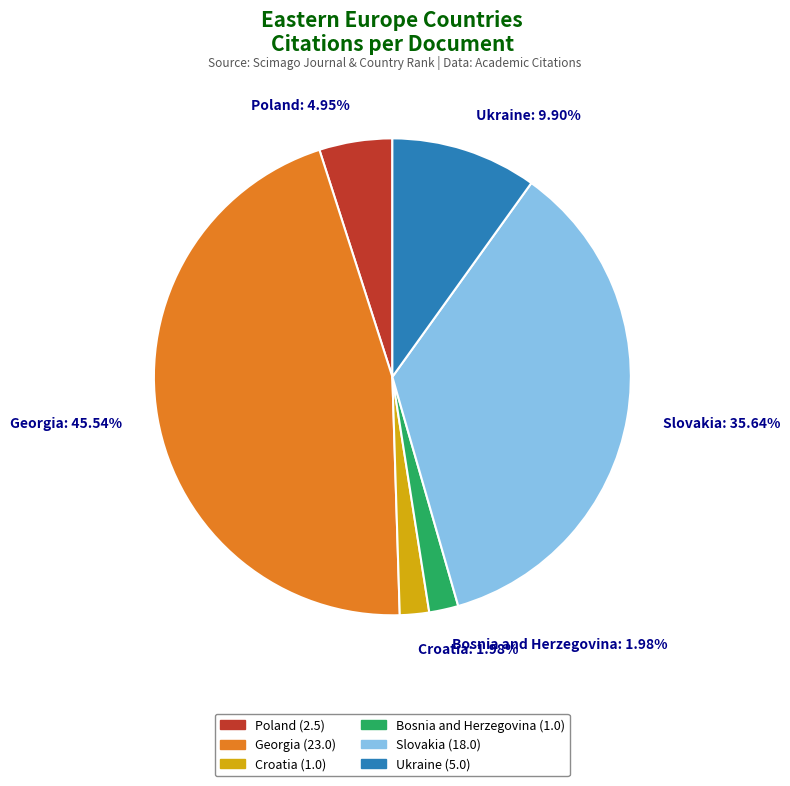

Do Slovakia: 35.64% and Bosnia and Herzegovina: 1.98% together represent more than half of the pie?

No